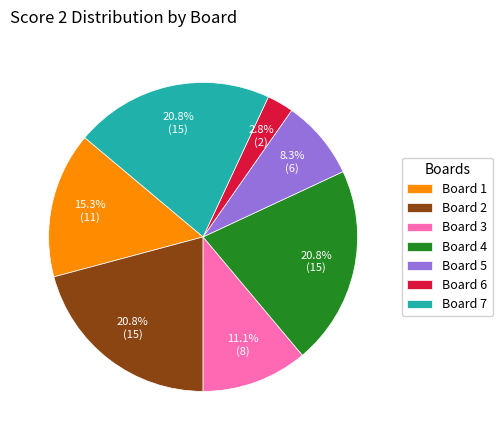

Is it true that Board 6 is 3% of the pie?

True